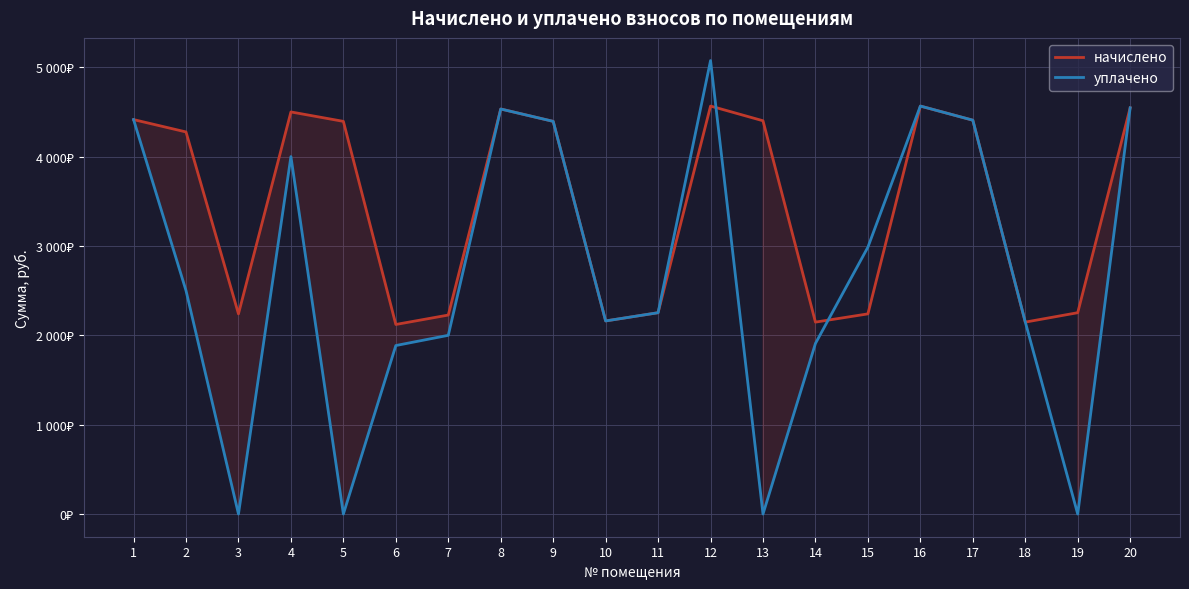

Where do уплачено and начислено first cross each other?

12 and 13